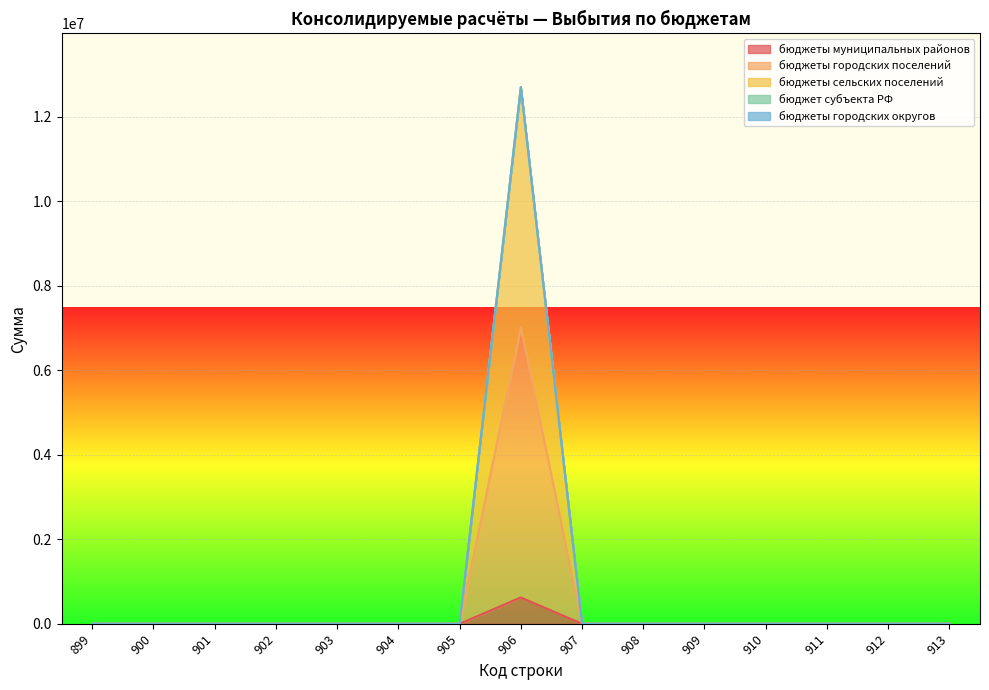

At which label does бюджеты сельских поселений reach its peak?

906